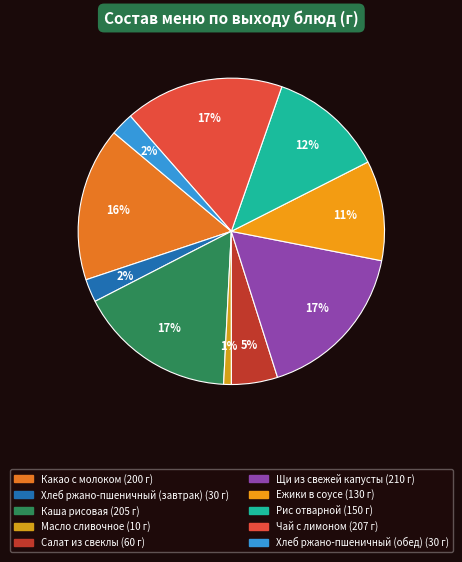

Which slice is the smallest?

Масло сливочное